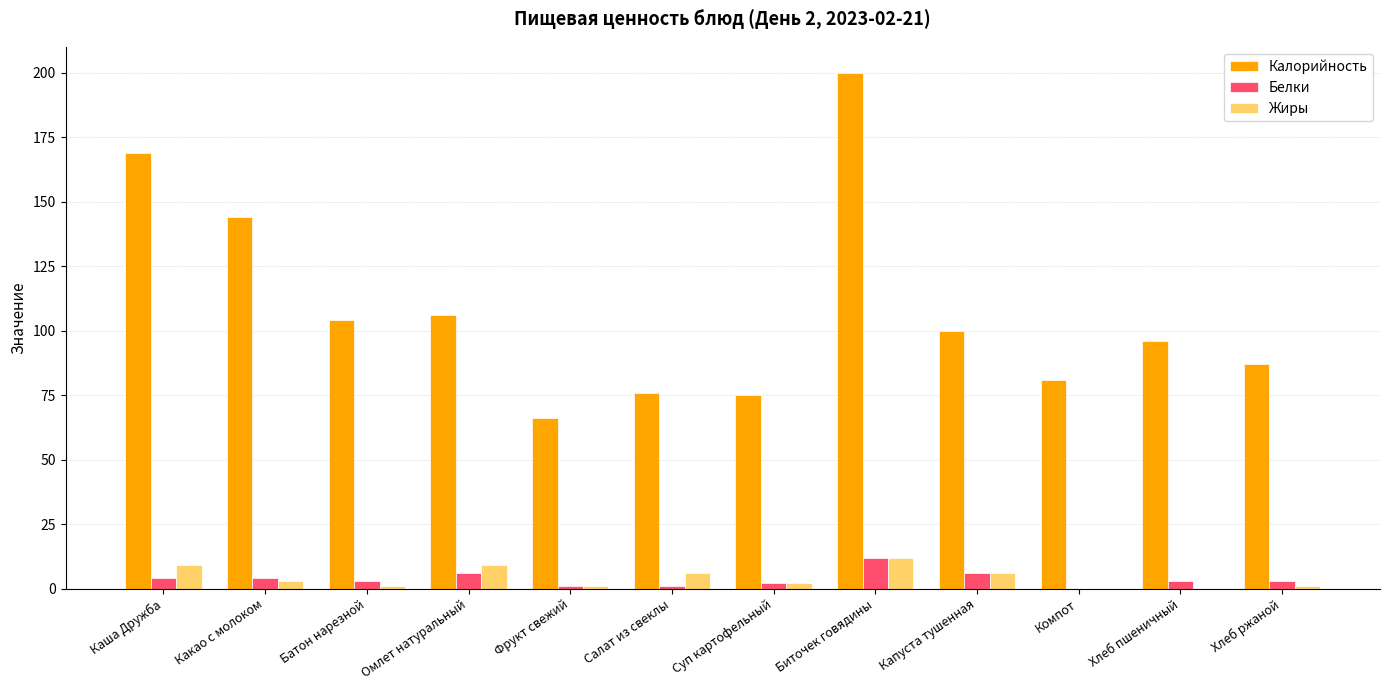

How many categories are shown in the chart?

12